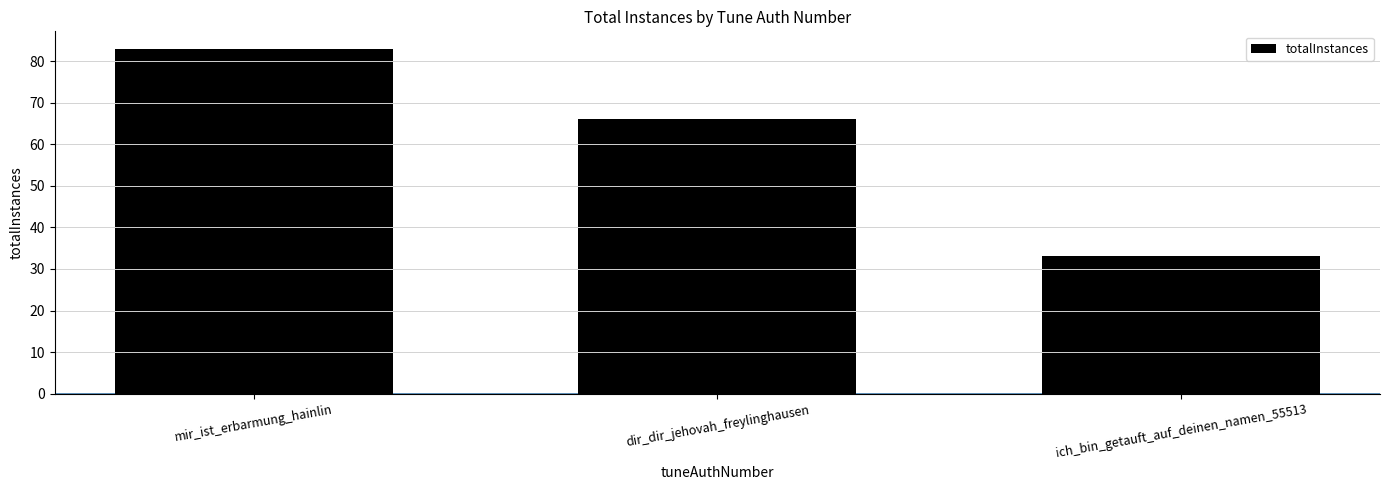

How many data points are less than 66?

1